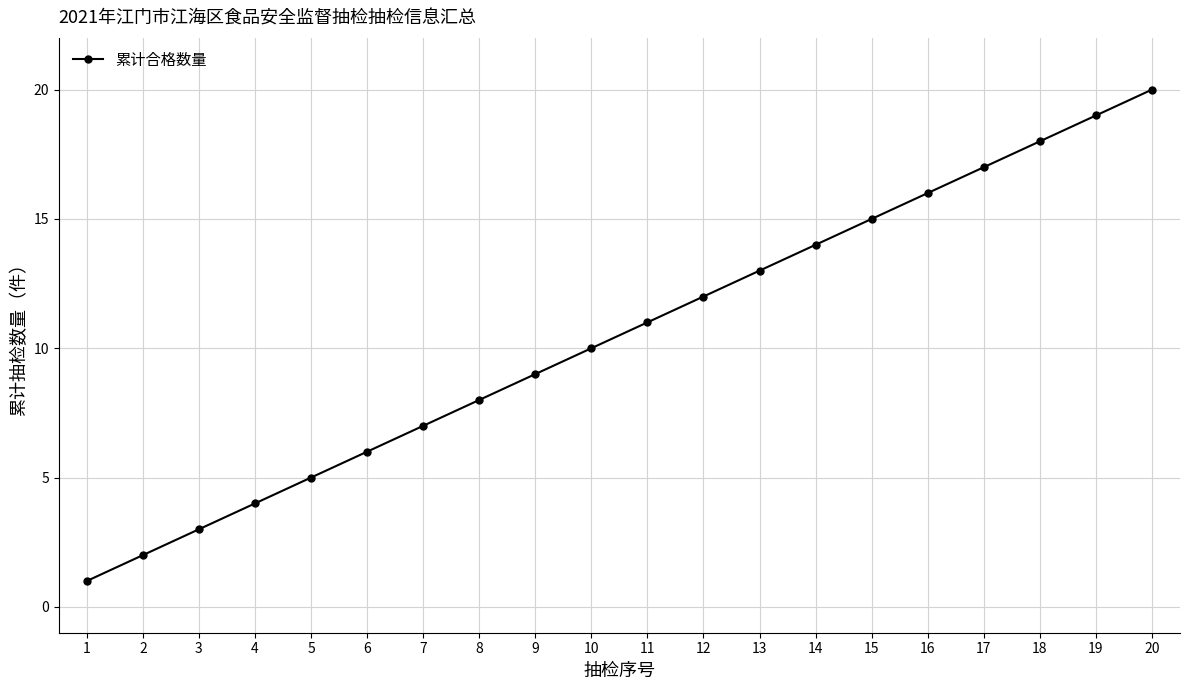

List the labels in order of value, smallest first.

1, 2, 3, 4, 5, 6, 7, 8, 9, 10, 11, 12, 13, 14, 15, 16, 17, 18, 19, 20